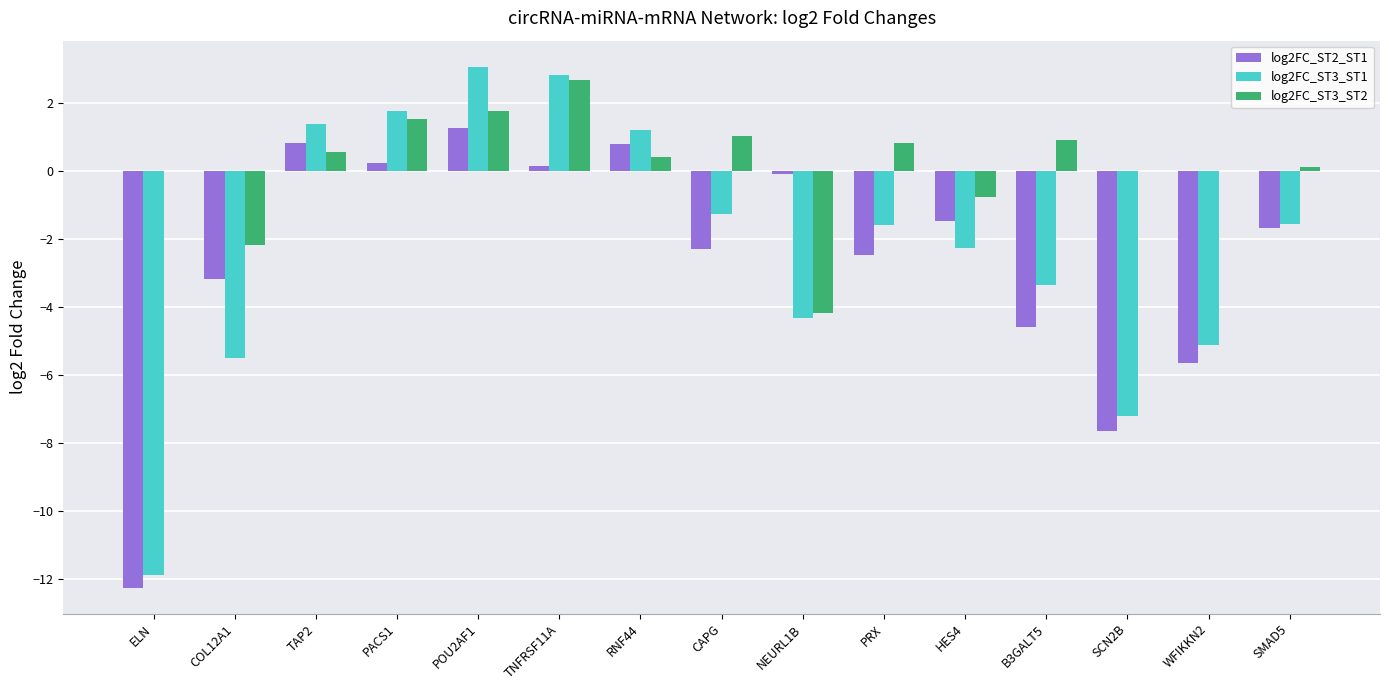

Which series has the largest total across all categories?

log2FC_ST3_ST2